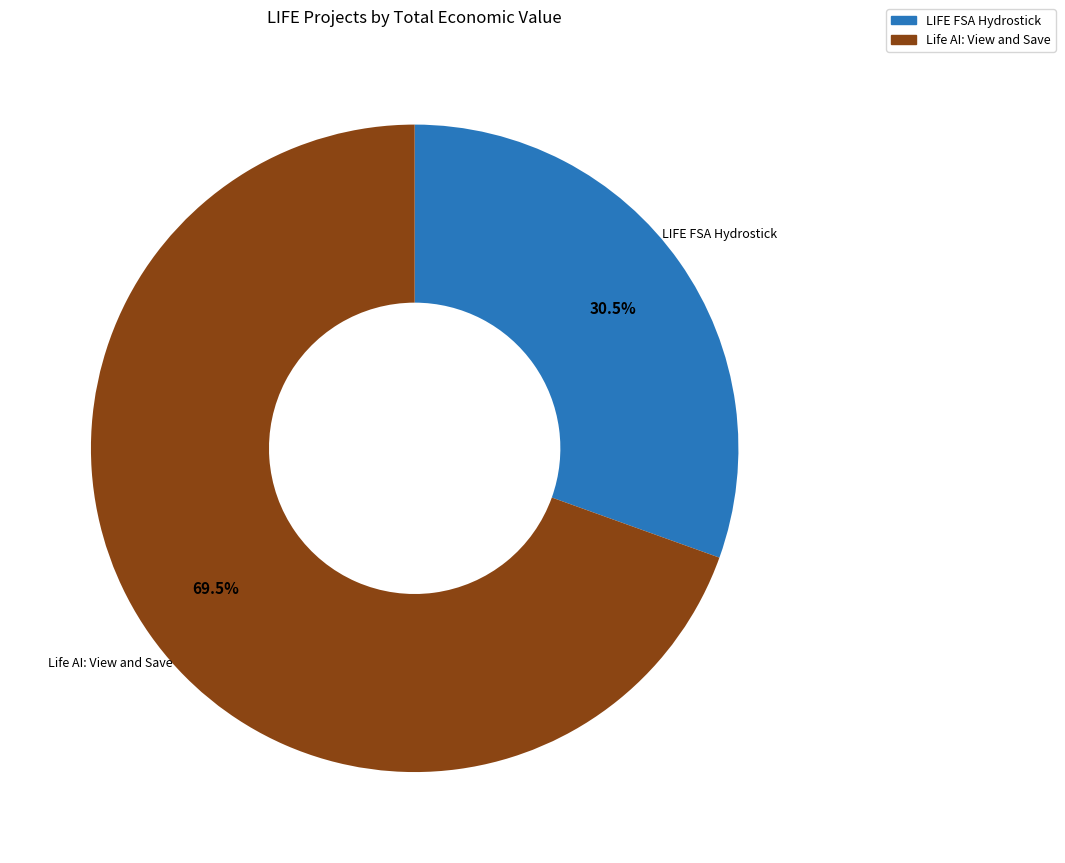

How many segments does this pie chart have?

2